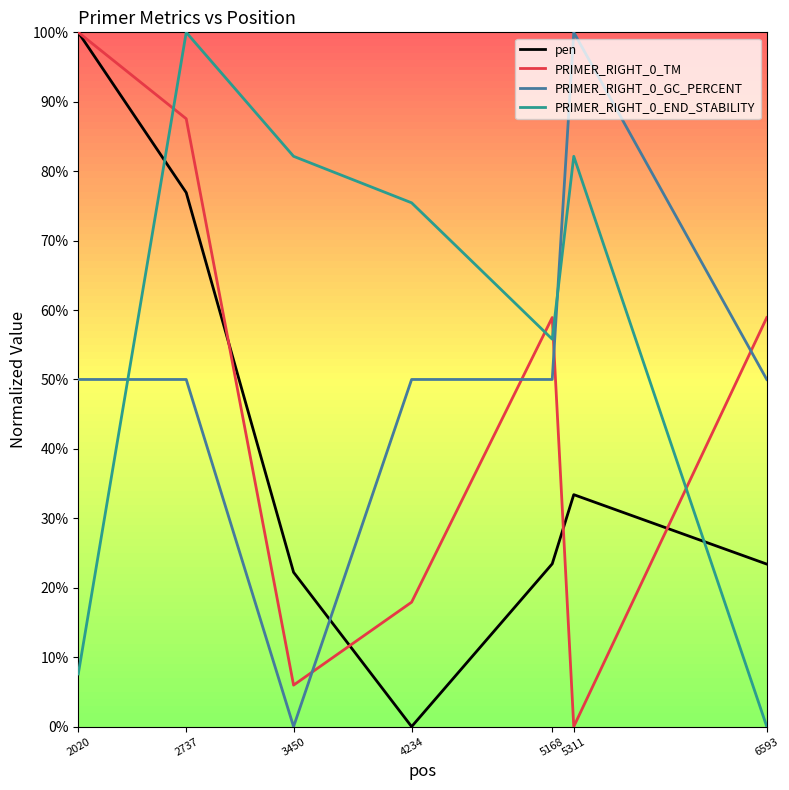

Does the chart have visible grid lines?

No